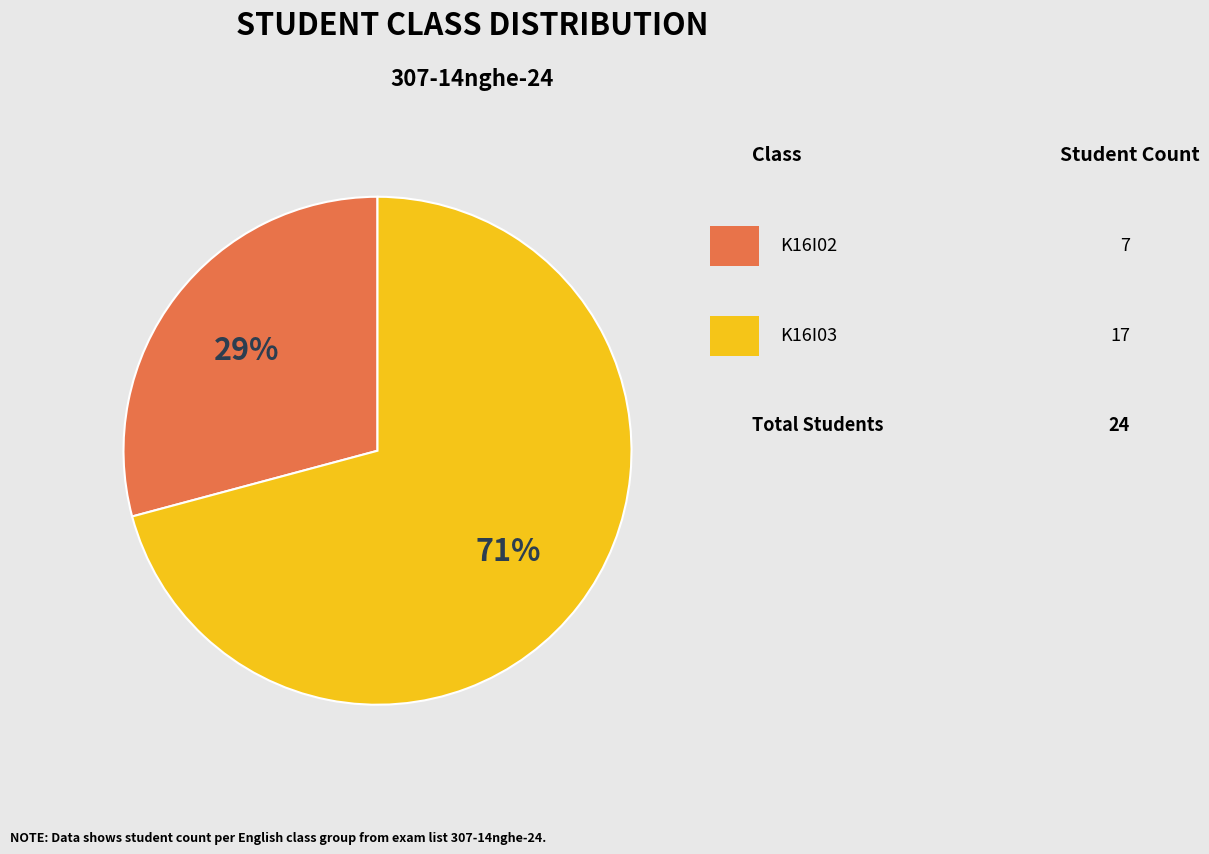

How many segments does this pie chart have?

2